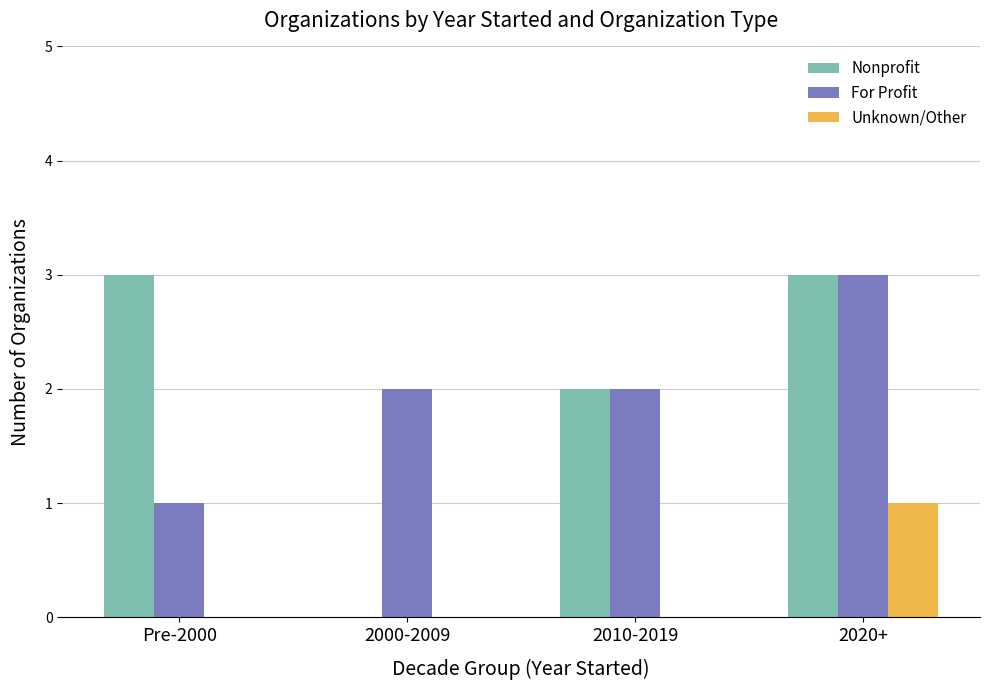

Which series changed the most between 2000-2009 and 2010-2019?

Nonprofit